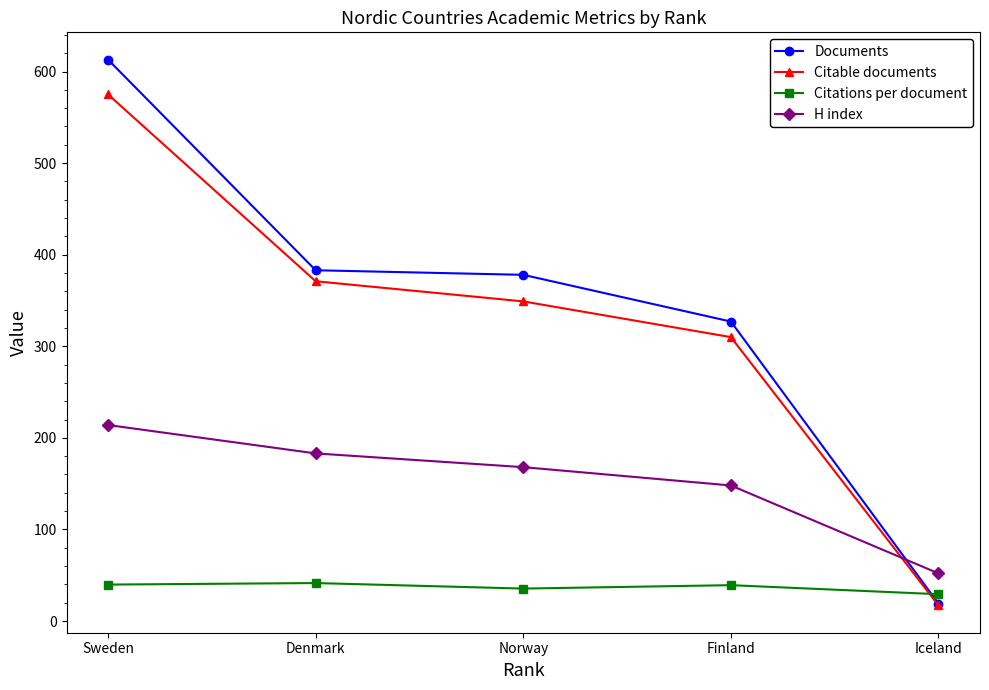

Count the number of categories in the chart.

5